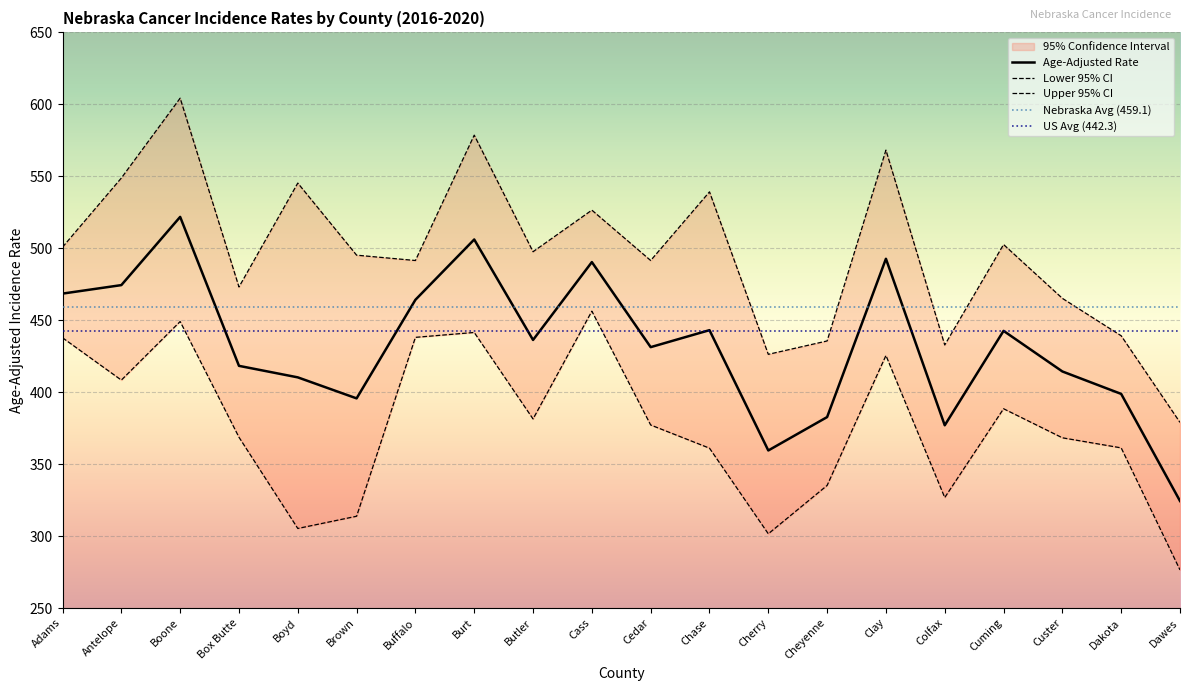

Between Chase and Clay, which is larger?

Clay